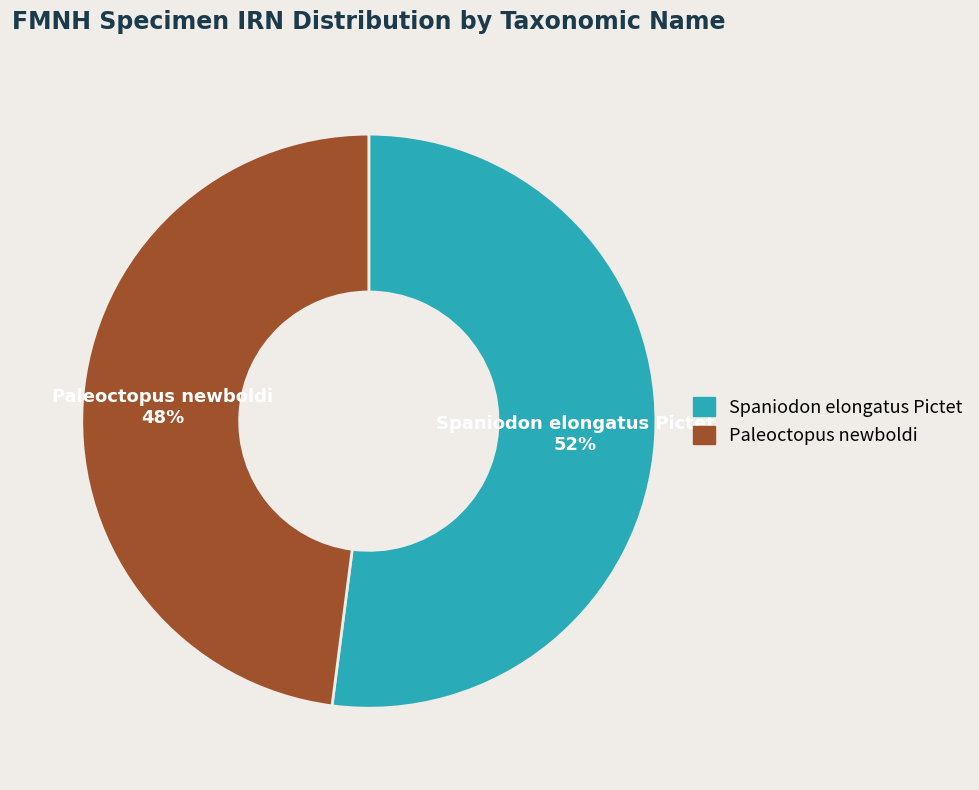

Is Spaniodon elongatus Pictet the majority of the pie?

Yes